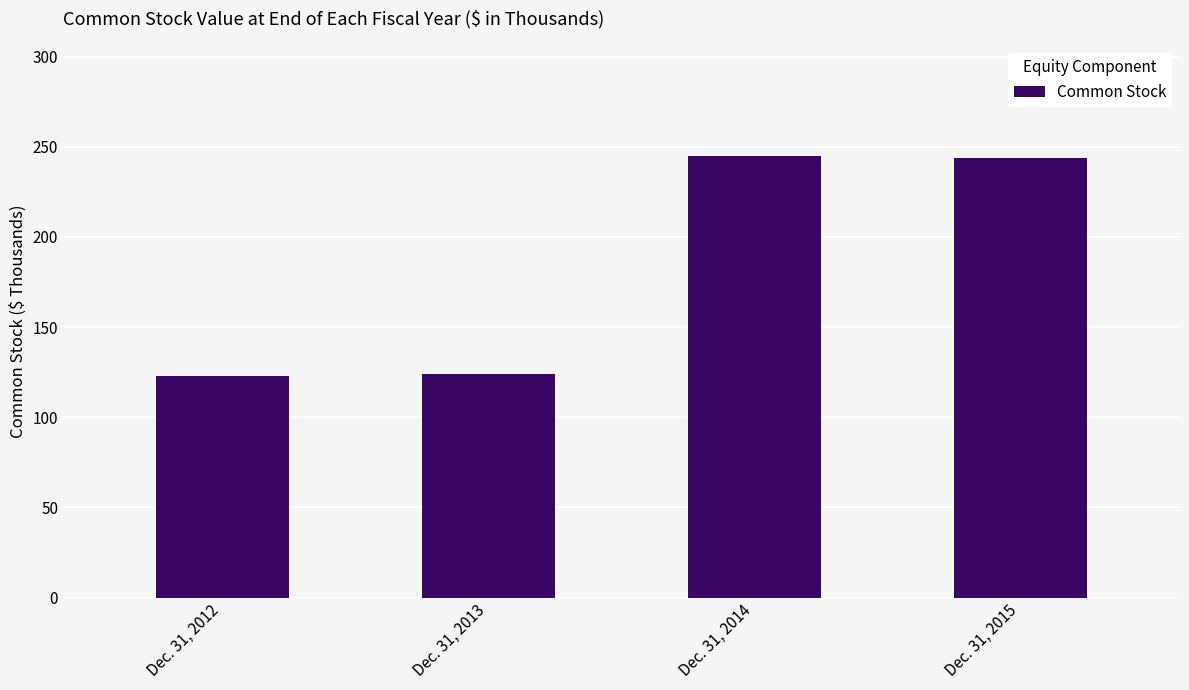

Rank the categories by value from highest to lowest.

Dec. 31, 2014, Dec. 31, 2015, Dec. 31, 2013, Dec. 31, 2012